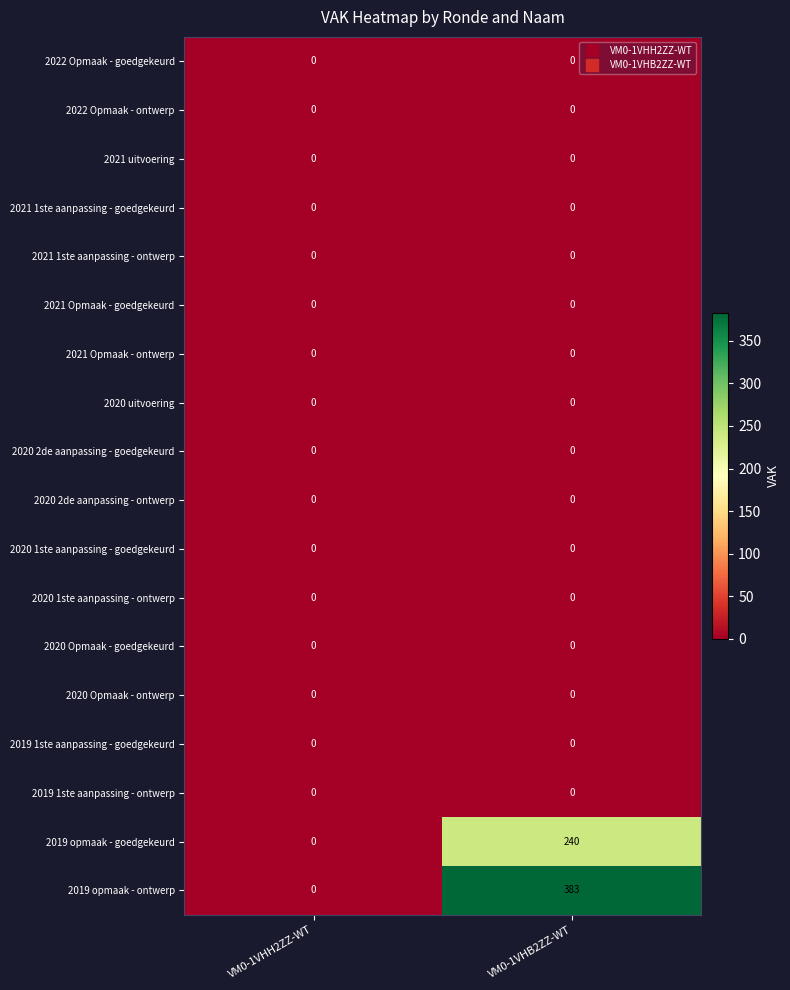

At how many categories does at least one series exceed 108?

1